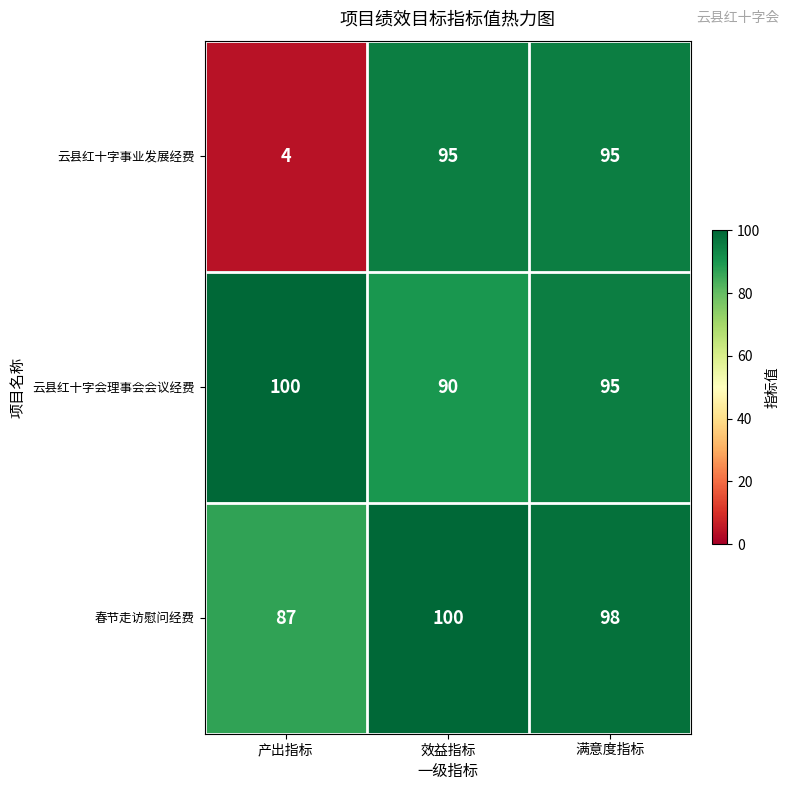

What is the minimum value for 云县红十字会理事会会议经费?

90